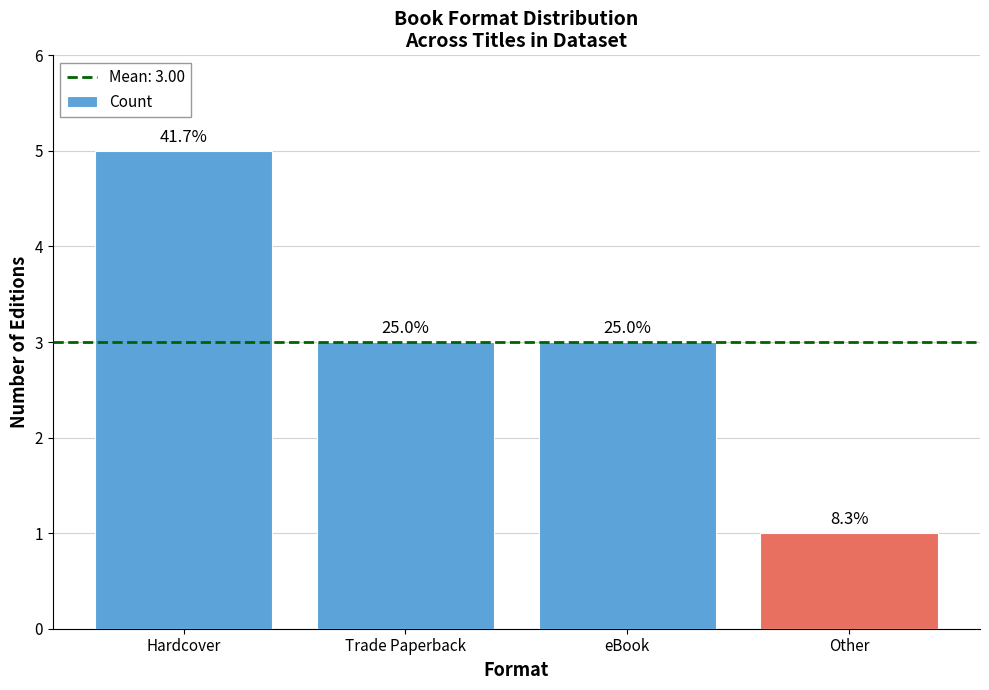

Between Other and Trade Paperback, which is larger?

Trade Paperback